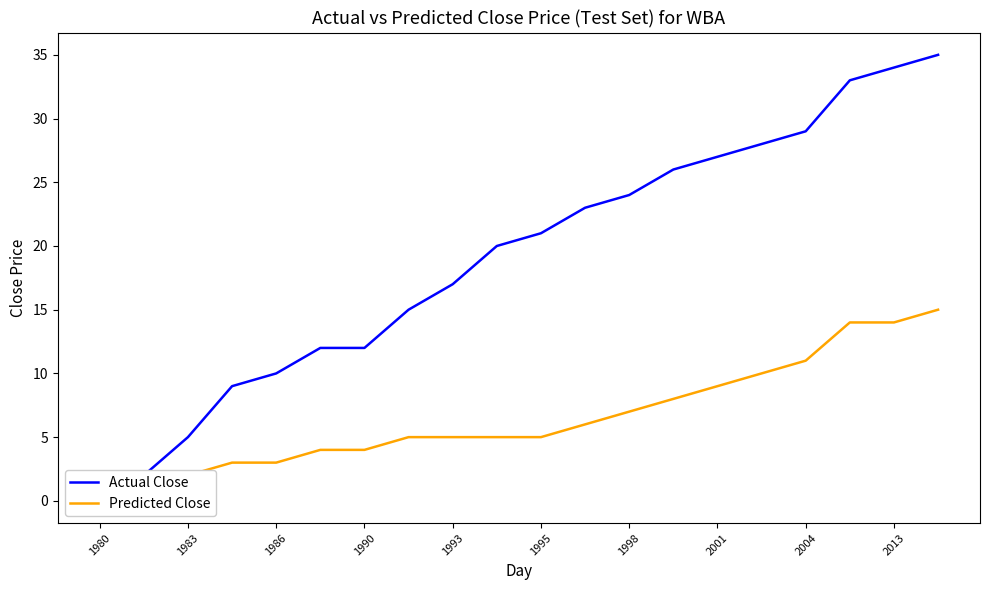

At how many categories does at least one series exceed 14?

13